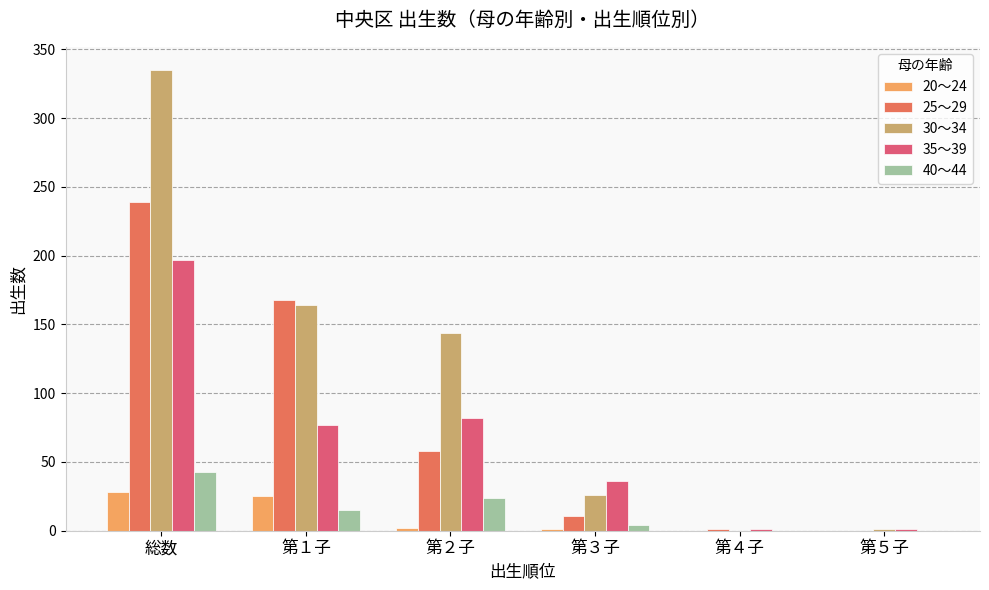

Does the chart contain stacked bars?

No